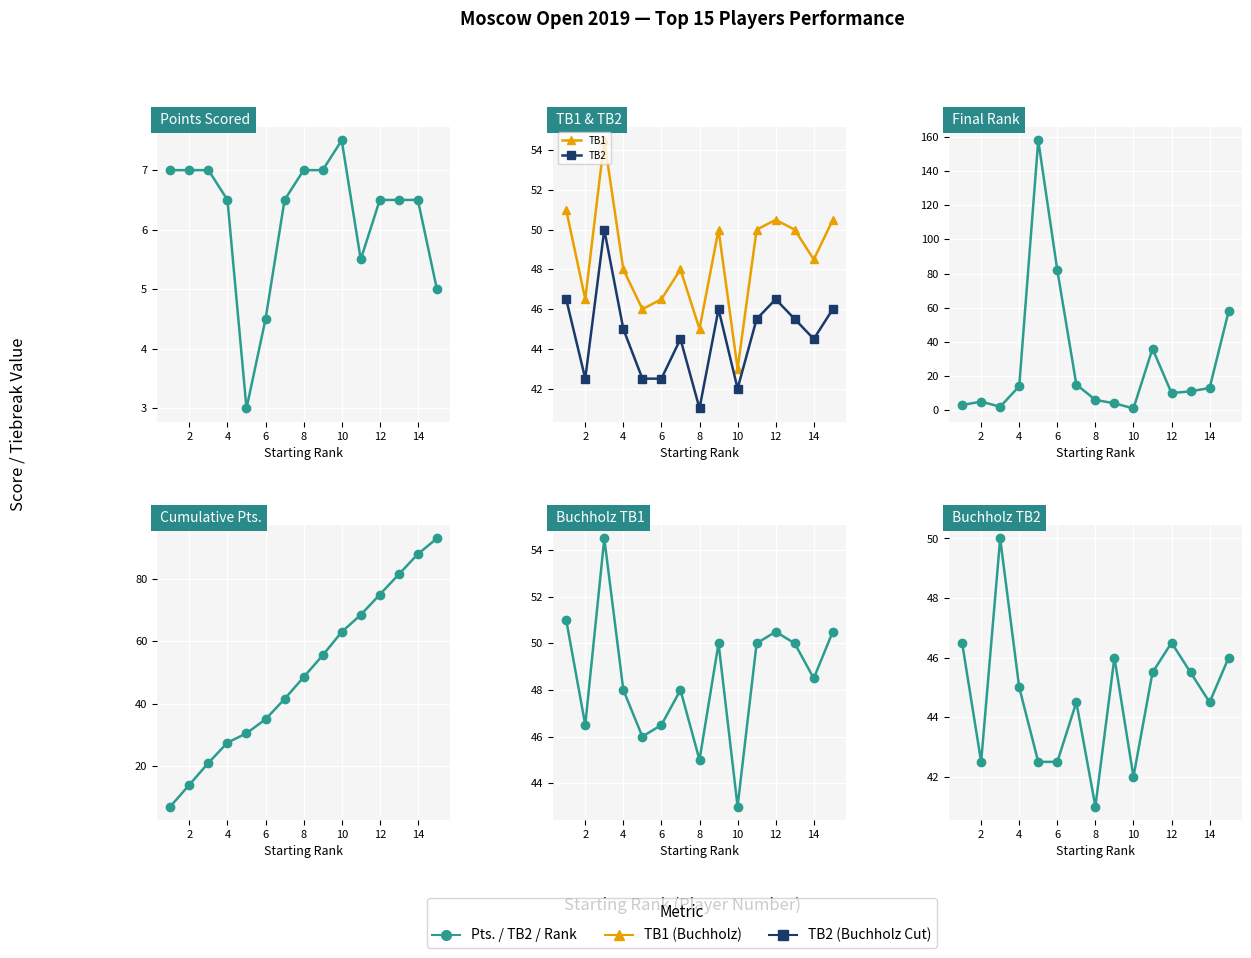

Which series has the largest range (max minus min)?

Rank